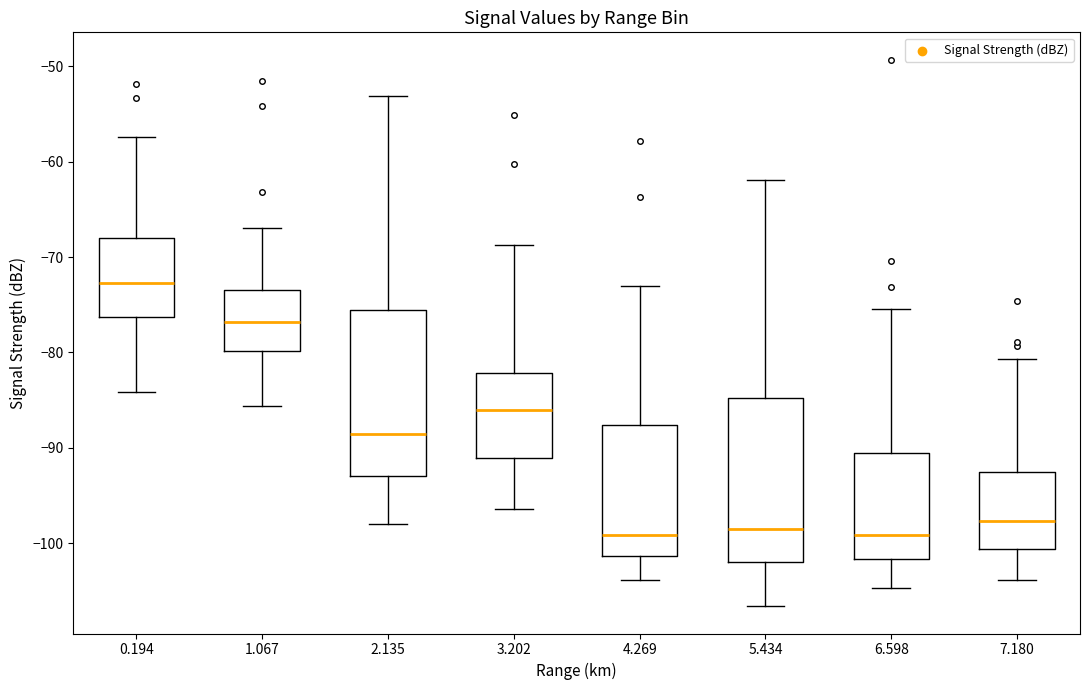

Where does the upper whisker of the box at x = 7.180 end on the y-axis? The values are not printed on the chart, so give them approximately, as read against the axis.

-81